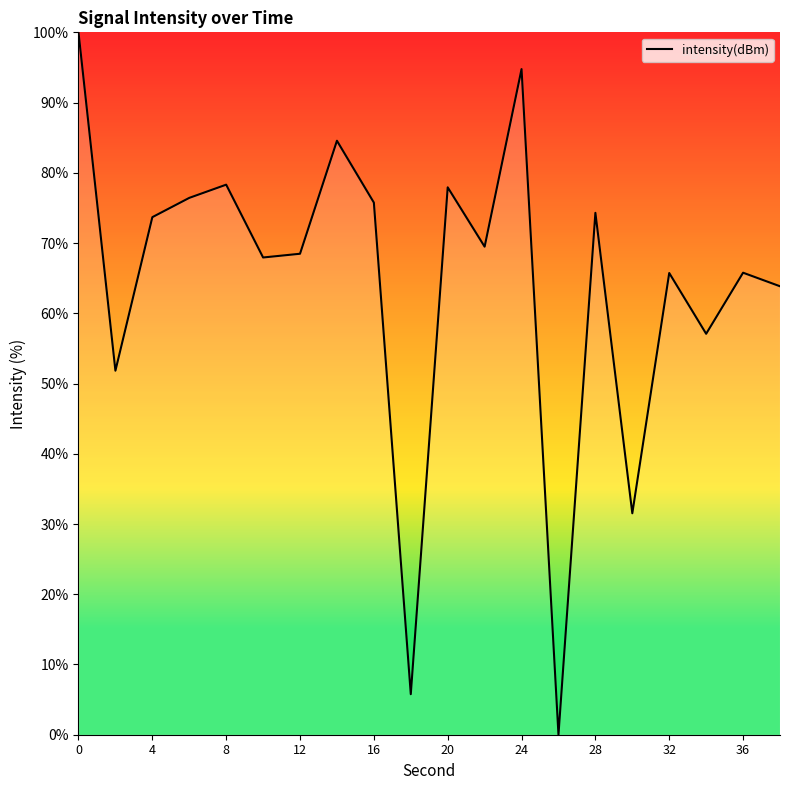

What is the difference between the maximum and minimum values?

100.0